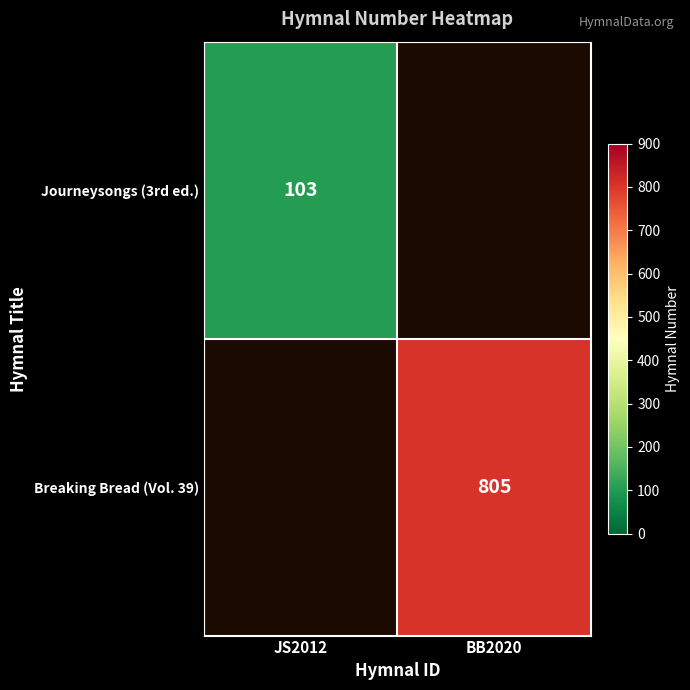

Is it true that Breaking Bread (Vol. 39) equals 390 at BB2020?

False